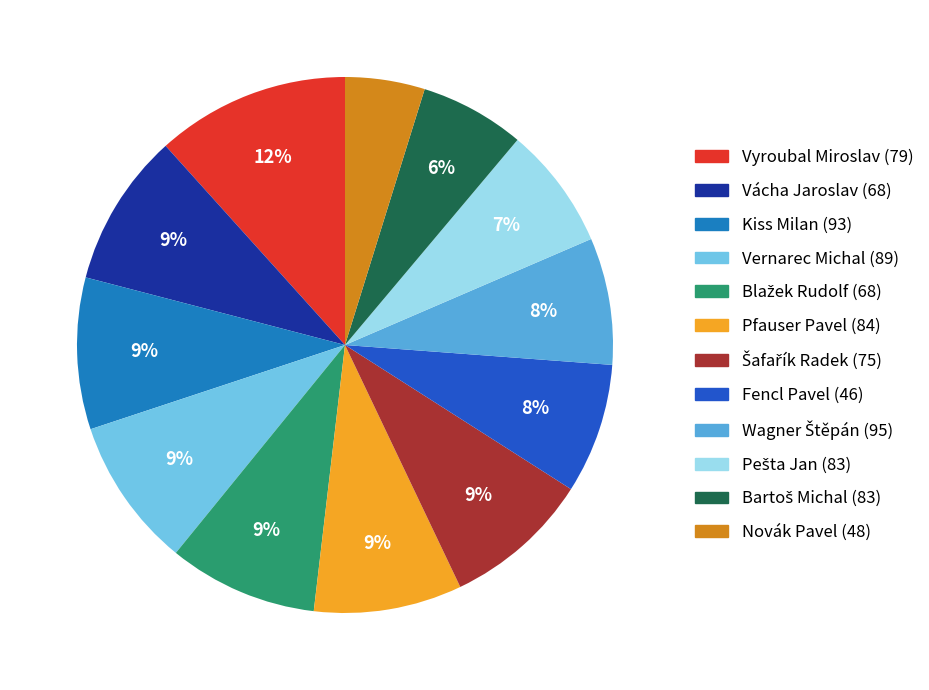

To the nearest percent, what is the difference between the largest and smallest slice percentages?

7%